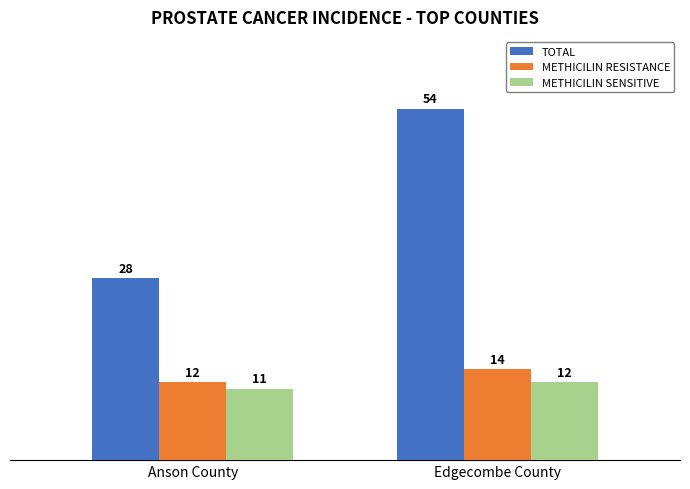

At which category is the sum across all series the highest?

Edgecombe County